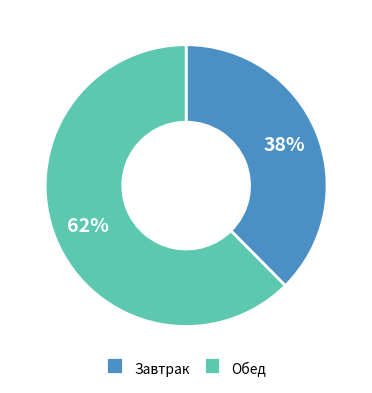

What is the ratio of the value at Завтрак to the value at Обед?

0.6